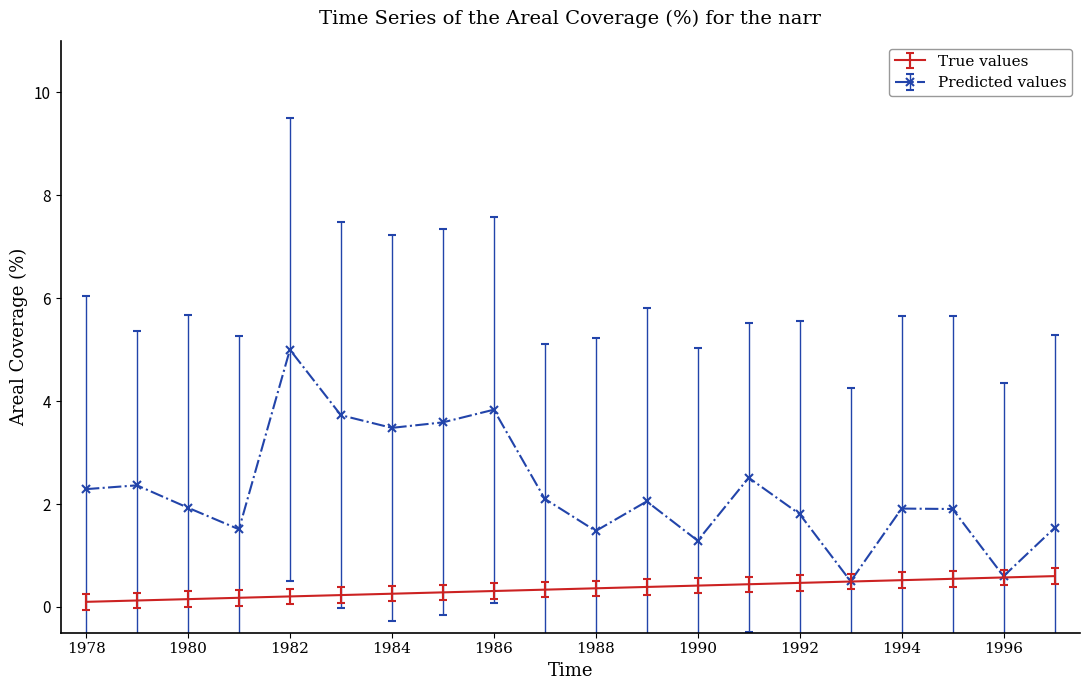

Which series has the largest range (max minus min)?

Predicted values